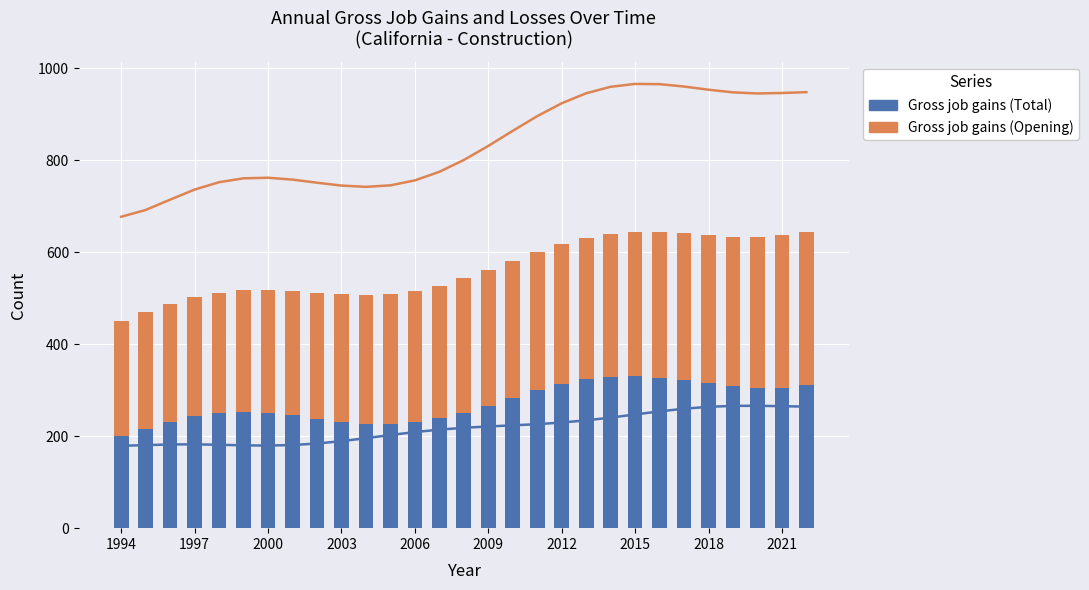

Reading left to right, what are all the values shown in this chart?

Gross job gains (Total): 200.0	216.7	231.5	243.0	250.0	252.3	250.3	245.0	238.2	231.7	227.3	226.5	230.1	238.5	251.1	266.6	283.5	299.8	313.8	324.0	329.7	330.6	327.5	321.7	314.8	308.7	305.2	305.6	310.6
Gross job gains (Opening): 250.0	253.0	256.0	259.0	262.0	265.0	268.0	271.0	274.0	277.0	280.0	283.0	286.0	289.0	292.0	295.0	298.0	301.0	304.0	307.0	310.0	313.0	316.0	319.0	322.0	325.0	328.0	331.0	334.0